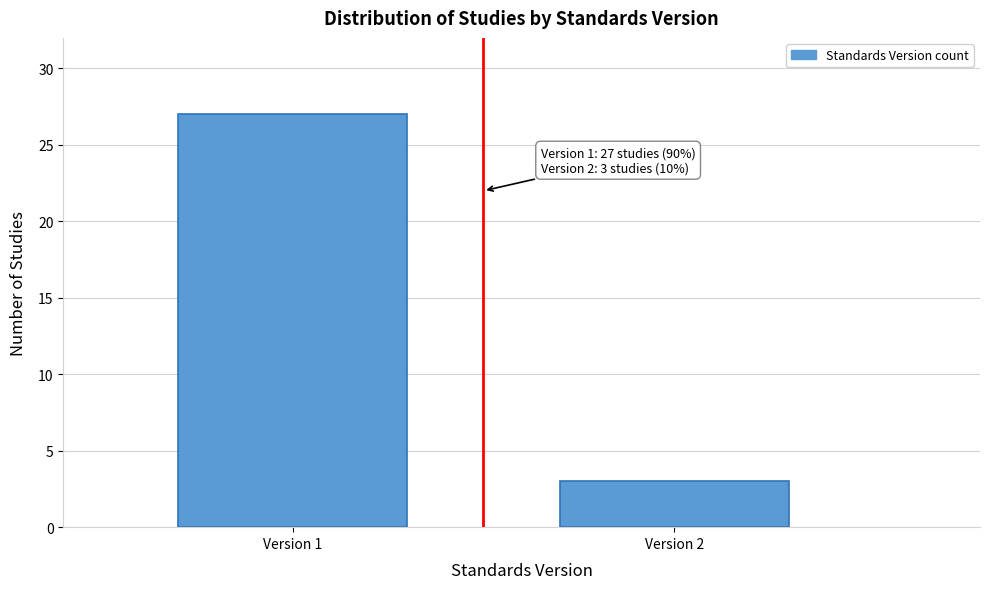

Reading left to right, extract all data points from this chart.

Version 1=27	Version 2=3